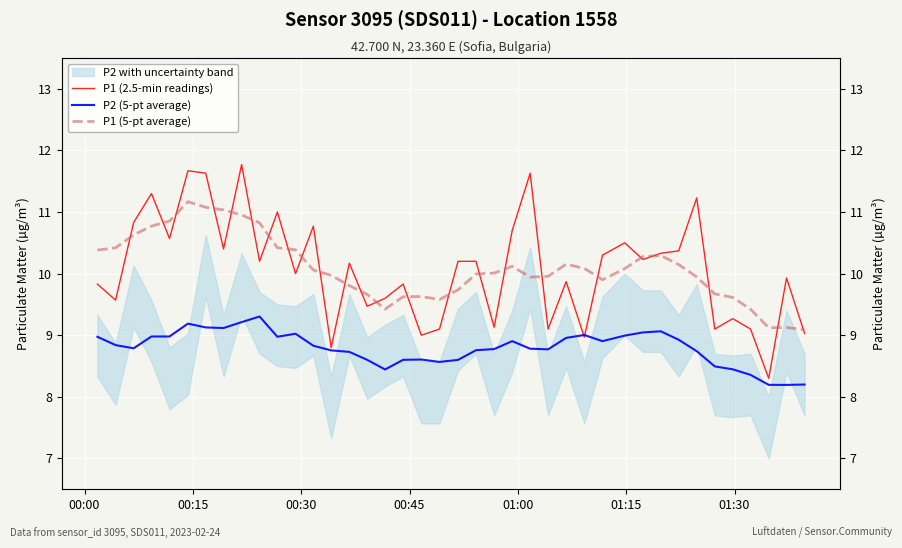

True or false: P2 (5-pt average) and P1 (5-pt average) cross at least once.

False